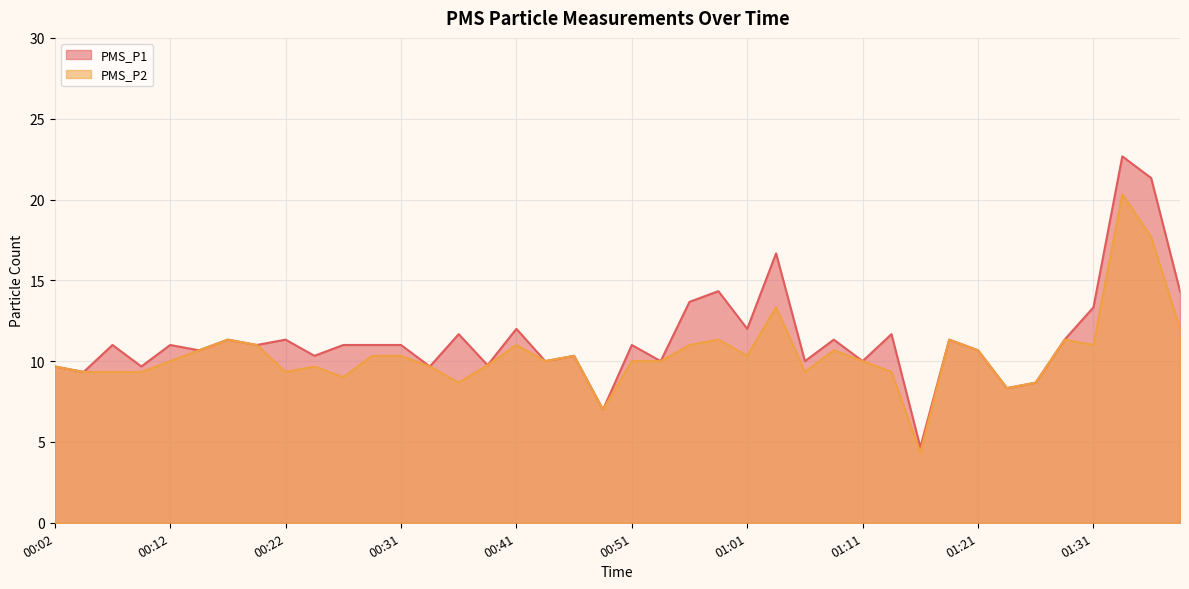

What is the difference between the PMS_P2 values at 00:56 and 00:09?

1.7